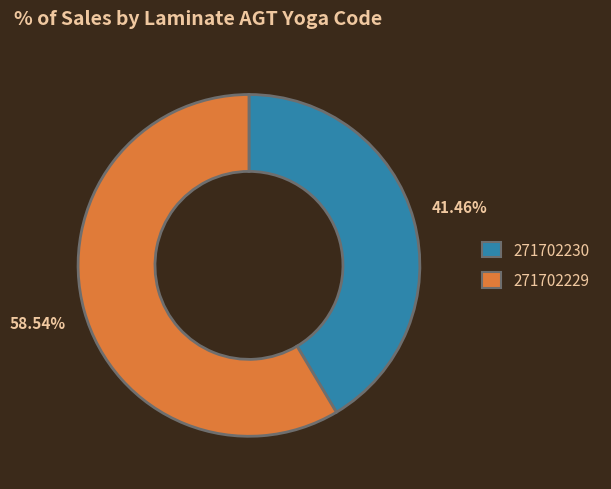

To the nearest percent, what portion does 271702229 represent?

59%